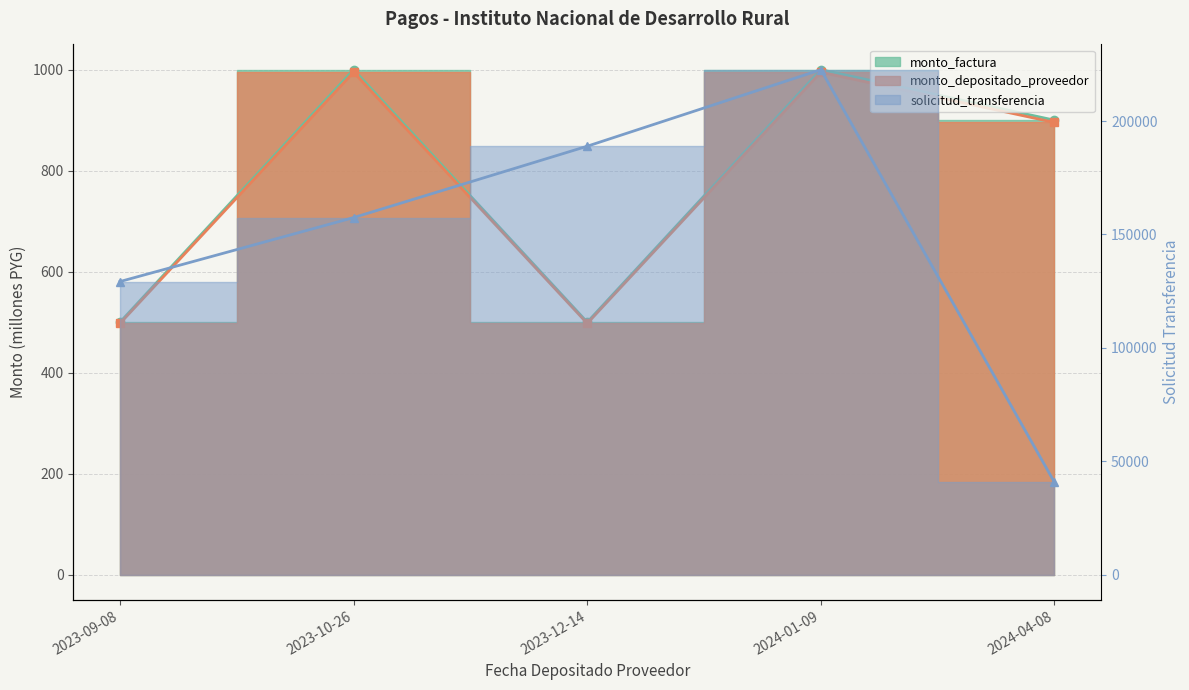

The monto_factura series shows 368.3 at 2024-04-08. True or false?

False